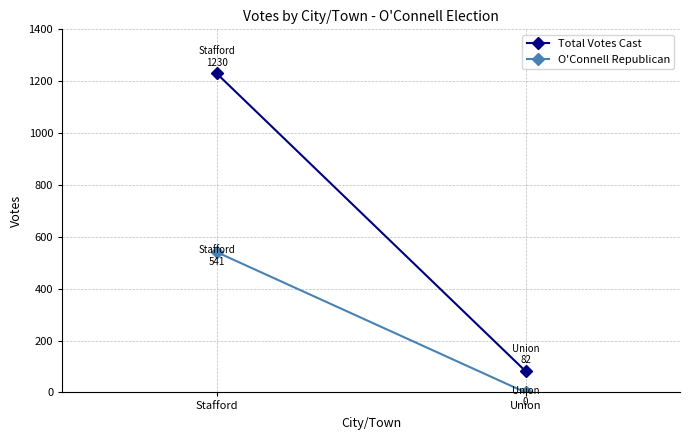

Is it true that Total Votes Cast equals 2026 at Stafford?

False